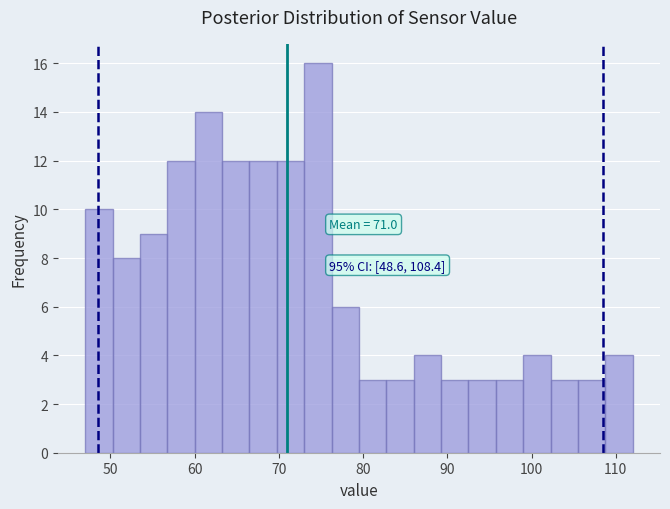

Read against the x-axis, roughly where is the centre of the tallest bar?

75